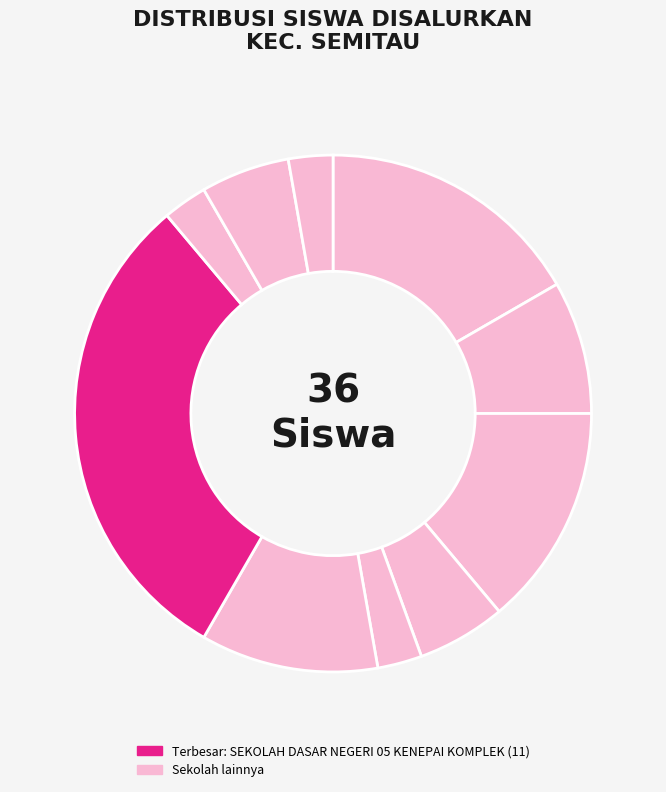

How many slices are in this pie chart?

10